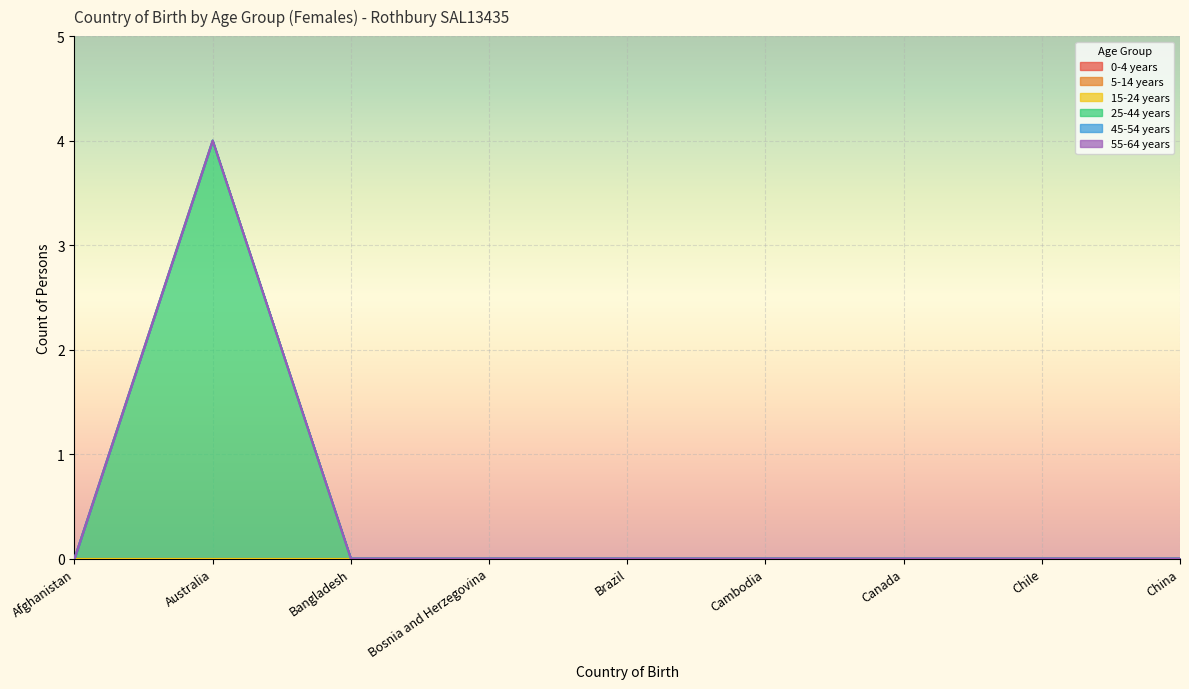

What is the label of the 3rd point from the left?

Bangladesh